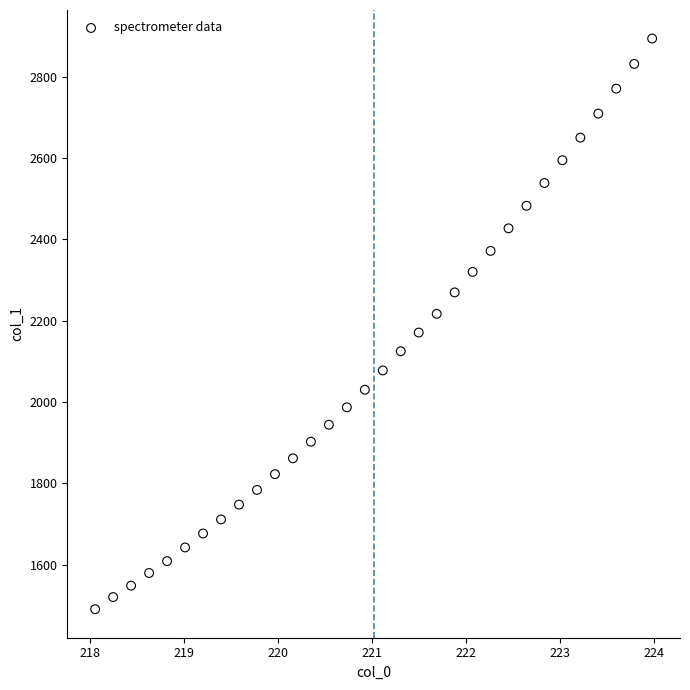

What is the range of X values (max minus min)?

5.9